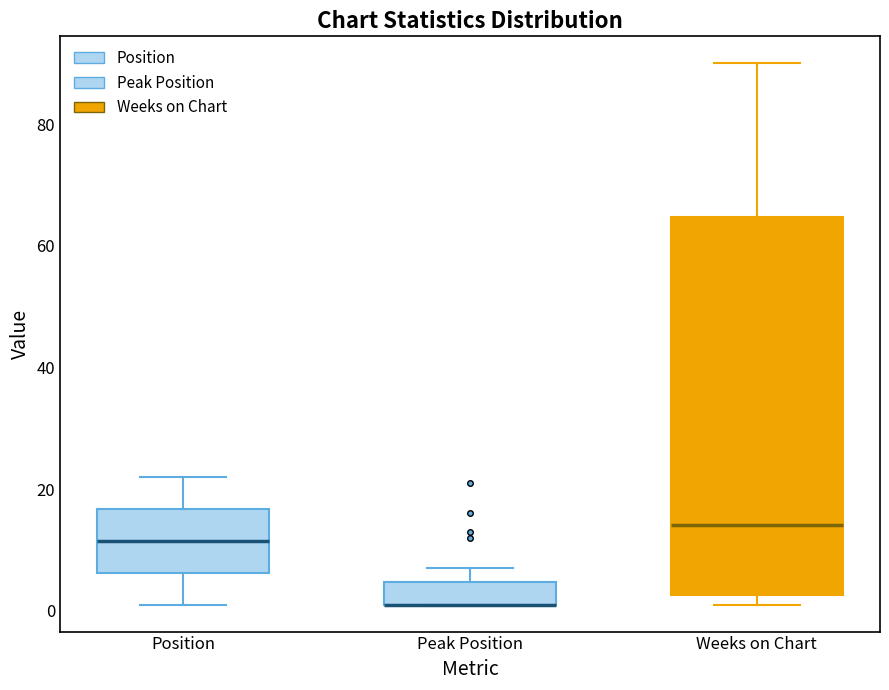

Comparing the boxes themselves (not the whiskers), which one is the tallest?

Weeks on Chart